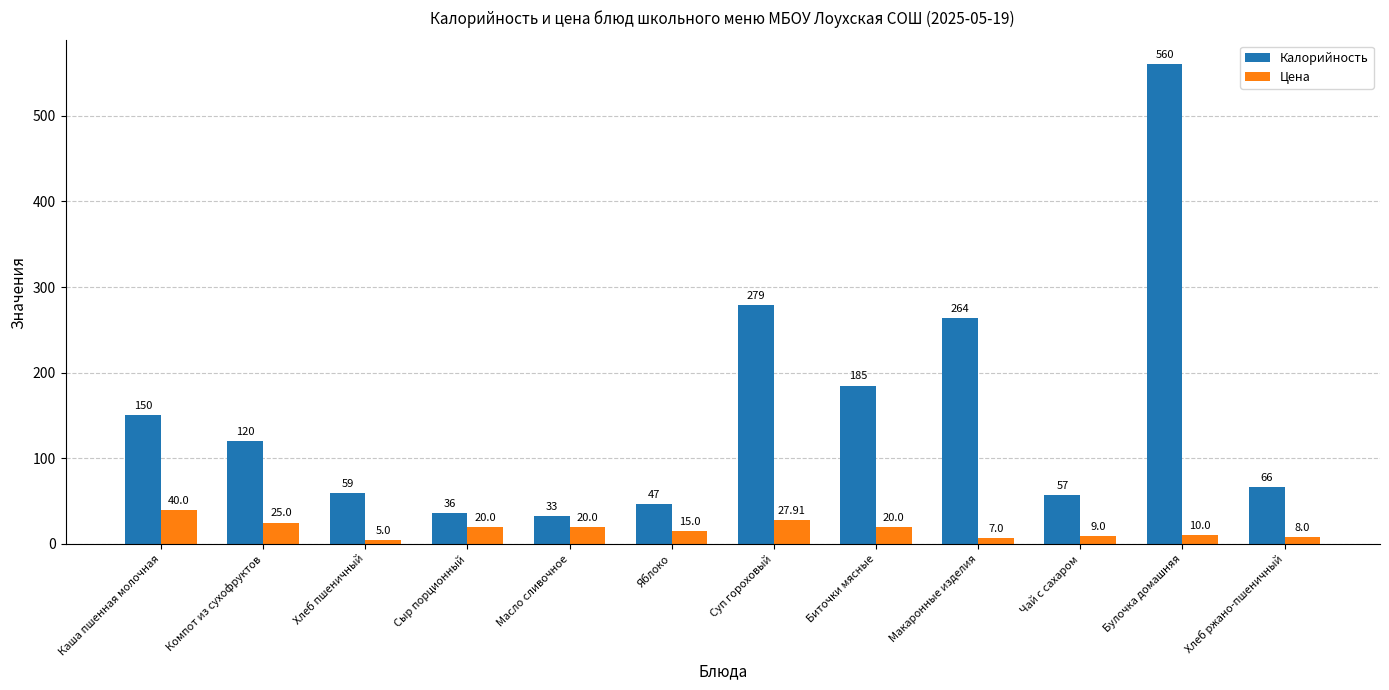

How many bars are there in each group?

2